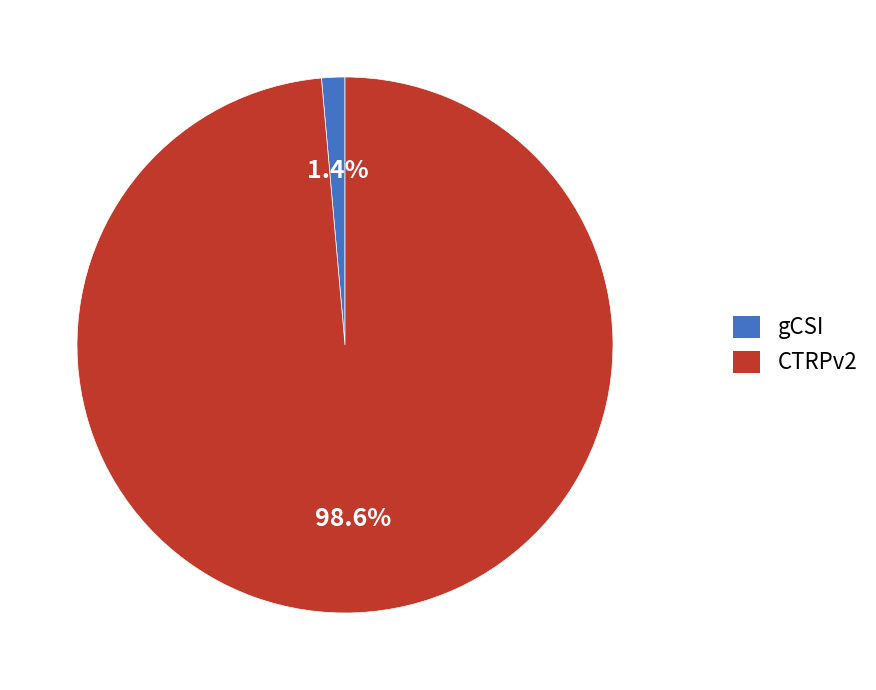

What percentage is the CTRPv2 slice, to the nearest percent?

99%